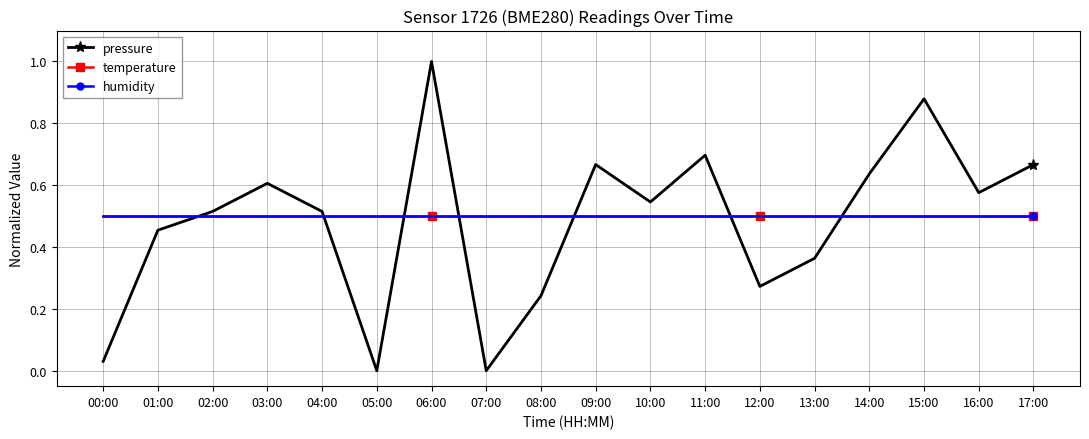

Reading left to right, transcribe all the data shown in this chart.

pressure: 00:00=0.0	01:00=0.5	02:00=0.5	03:00=0.6	04:00=0.5	05:00=0.0	06:00=1.0	07:00=0.0	08:00=0.2	09:00=0.7	10:00=0.5	11:00=0.7	12:00=0.3	13:00=0.4	14:00=0.6	15:00=0.9	16:00=0.6	17:00=0.7
temperature: 00:00=0.5	01:00=0.5	02:00=0.5	03:00=0.5	04:00=0.5	05:00=0.5	06:00=0.5	07:00=0.5	08:00=0.5	09:00=0.5	10:00=0.5	11:00=0.5	12:00=0.5	13:00=0.5	14:00=0.5	15:00=0.5	16:00=0.5	17:00=0.5
humidity: 00:00=0.5	01:00=0.5	02:00=0.5	03:00=0.5	04:00=0.5	05:00=0.5	06:00=0.5	07:00=0.5	08:00=0.5	09:00=0.5	10:00=0.5	11:00=0.5	12:00=0.5	13:00=0.5	14:00=0.5	15:00=0.5	16:00=0.5	17:00=0.5